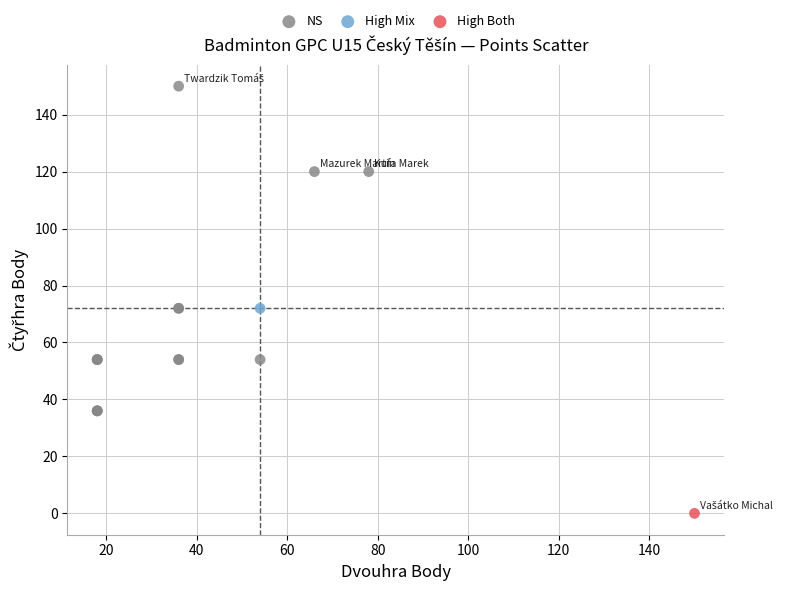

What are all the series names shown in the legend?

NS, High Mix, High Both